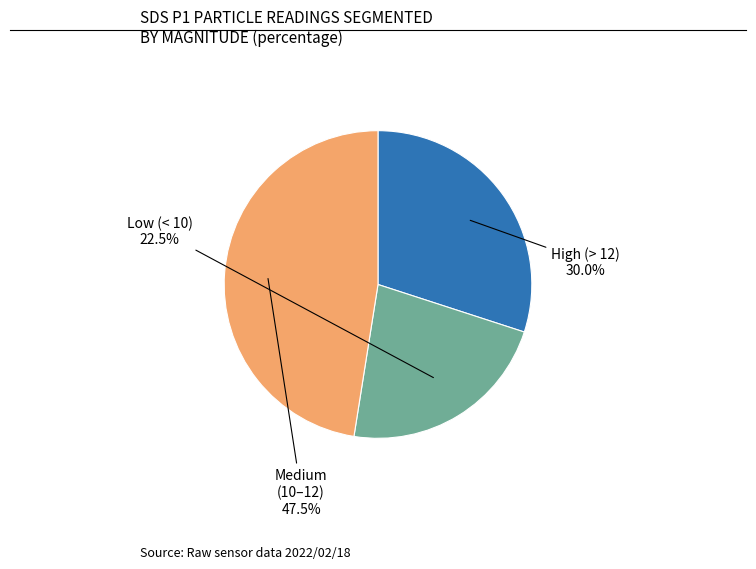

Does any single category account for the majority?

No